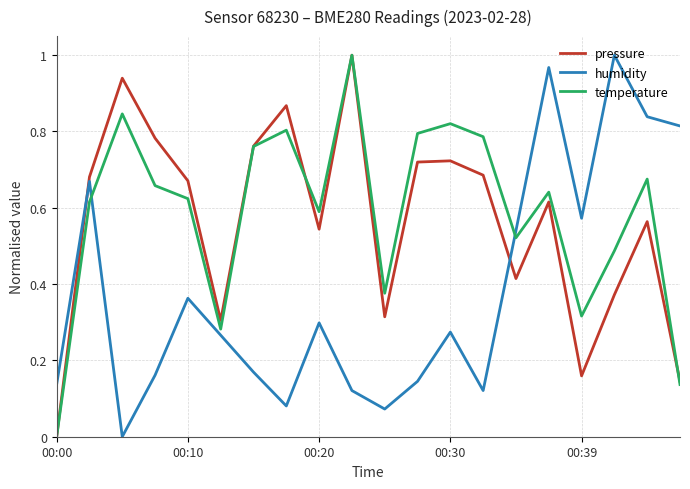

Which series ends up on top after the final intersection of humidity and pressure?

humidity